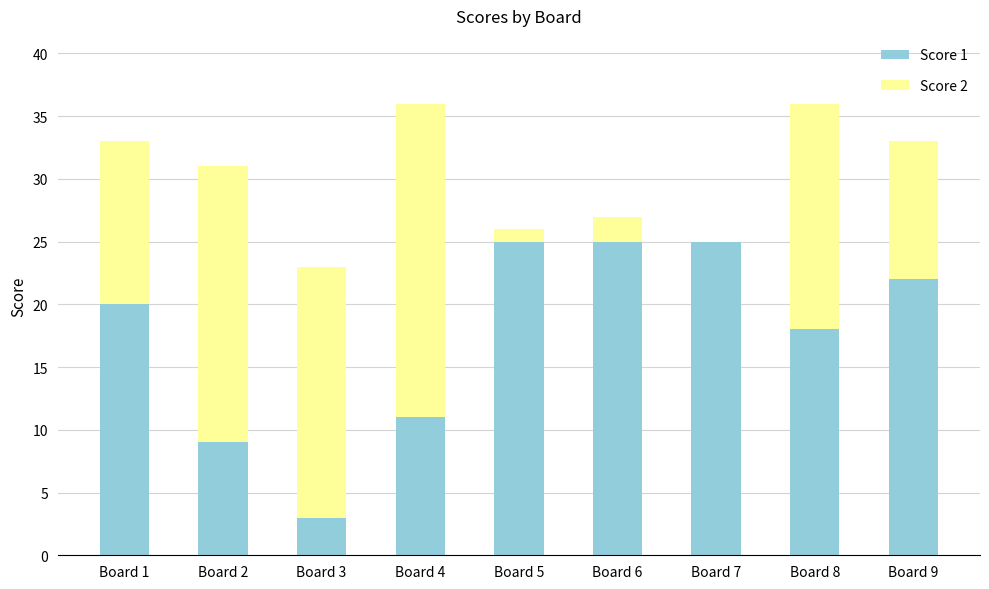

Is it true that Score 1 equals 17 at Board 7?

False